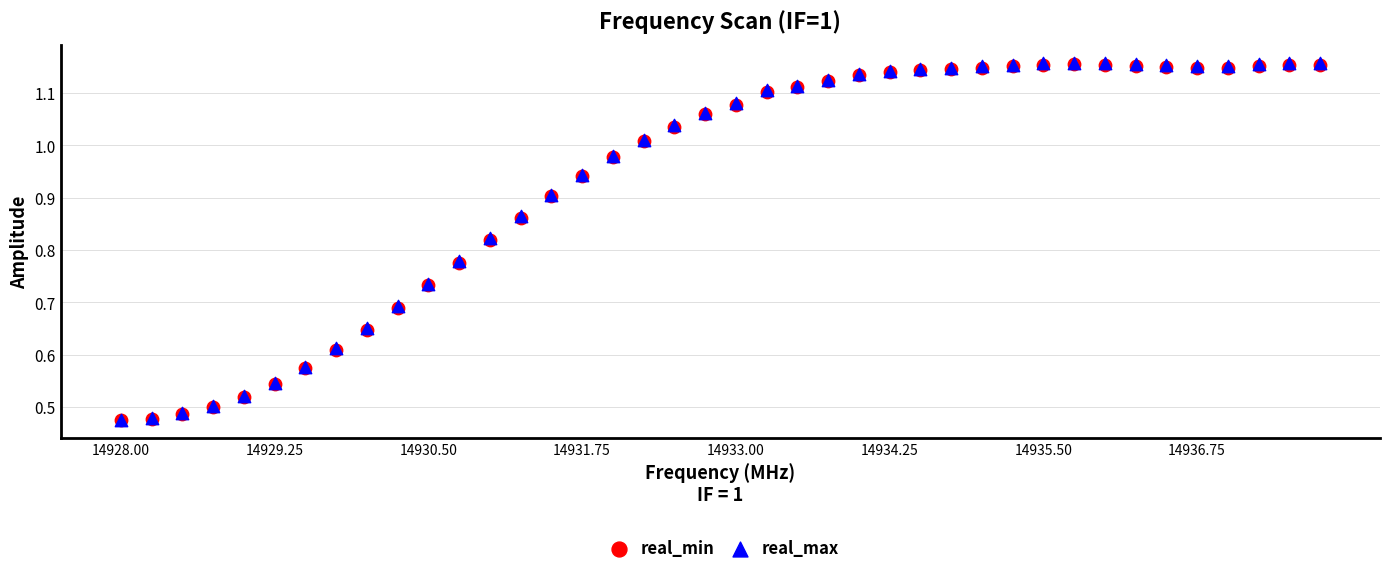

What are all the series names shown in the legend?

real_min, real_max